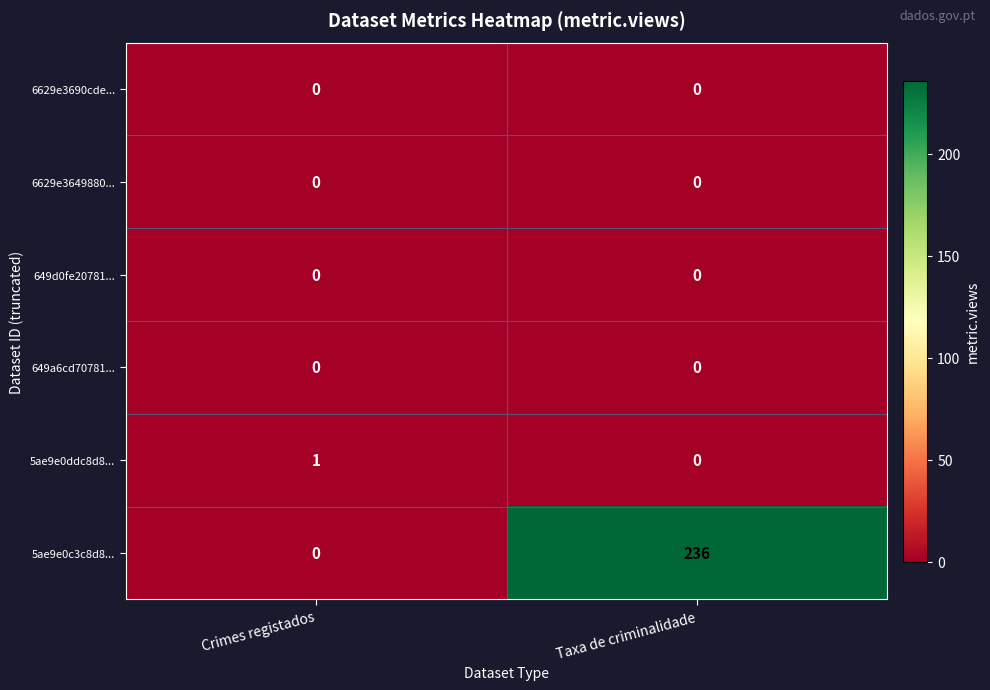

Reading left to right, transcribe all the data shown in this chart.

6629e3690cde...: Crimes registados=0	Taxa de criminalidade=0
6629e3649880...: Crimes registados=0	Taxa de criminalidade=0
649d0fe20781...: Crimes registados=0	Taxa de criminalidade=0
649a6cd70781...: Crimes registados=0	Taxa de criminalidade=0
5ae9e0ddc8d8...: Crimes registados=1	Taxa de criminalidade=0
5ae9e0c3c8d8...: Crimes registados=0	Taxa de criminalidade=236